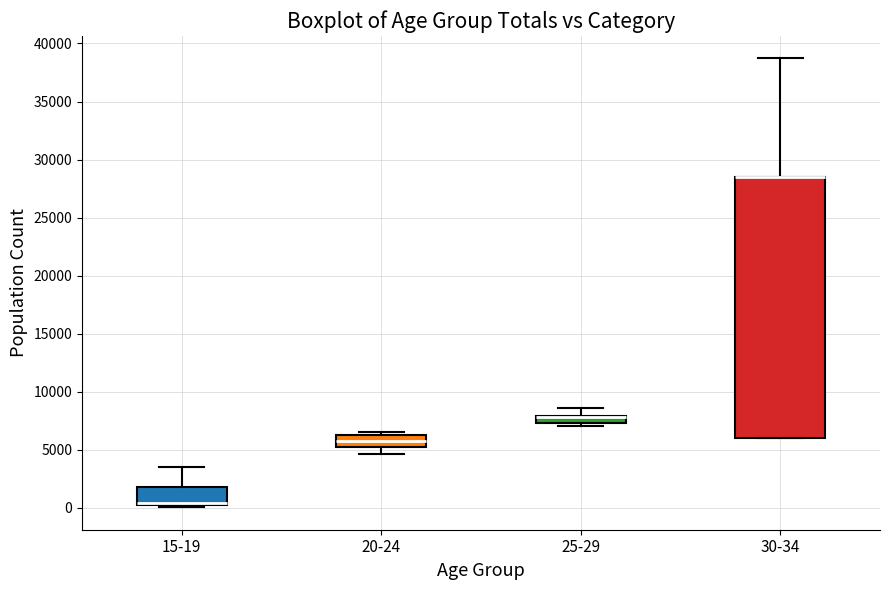

Comparing the boxes themselves (not the whiskers), which one is the tallest?

30-34